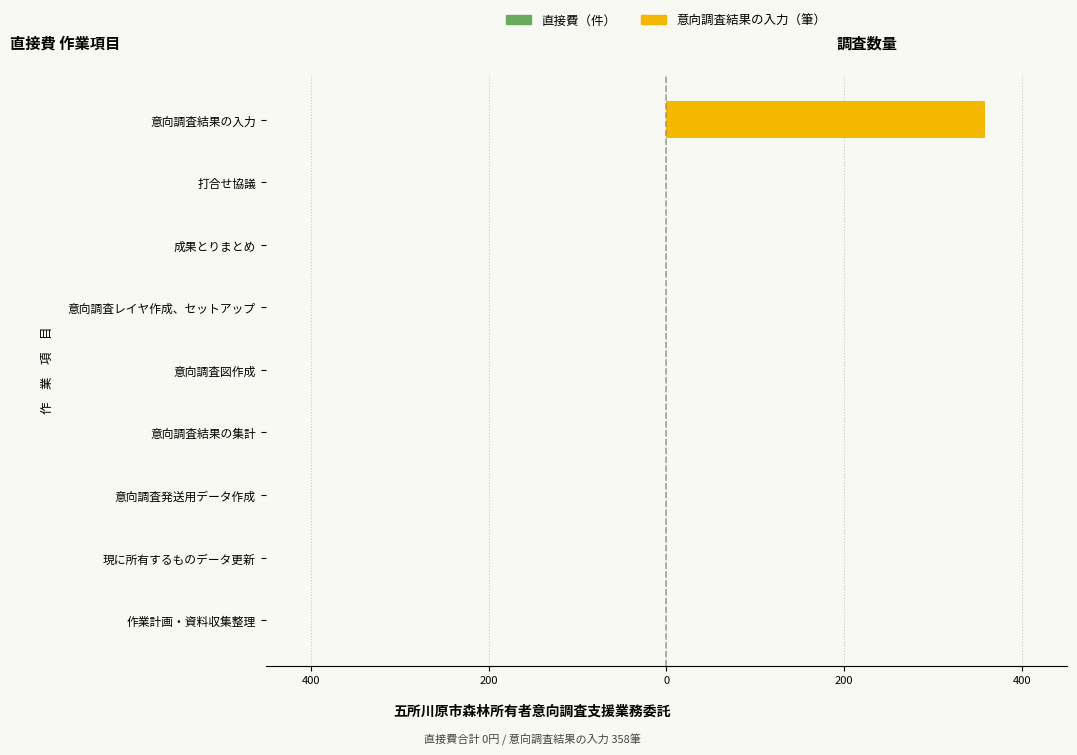

How many negative values does the 直接費（件） series have?

8